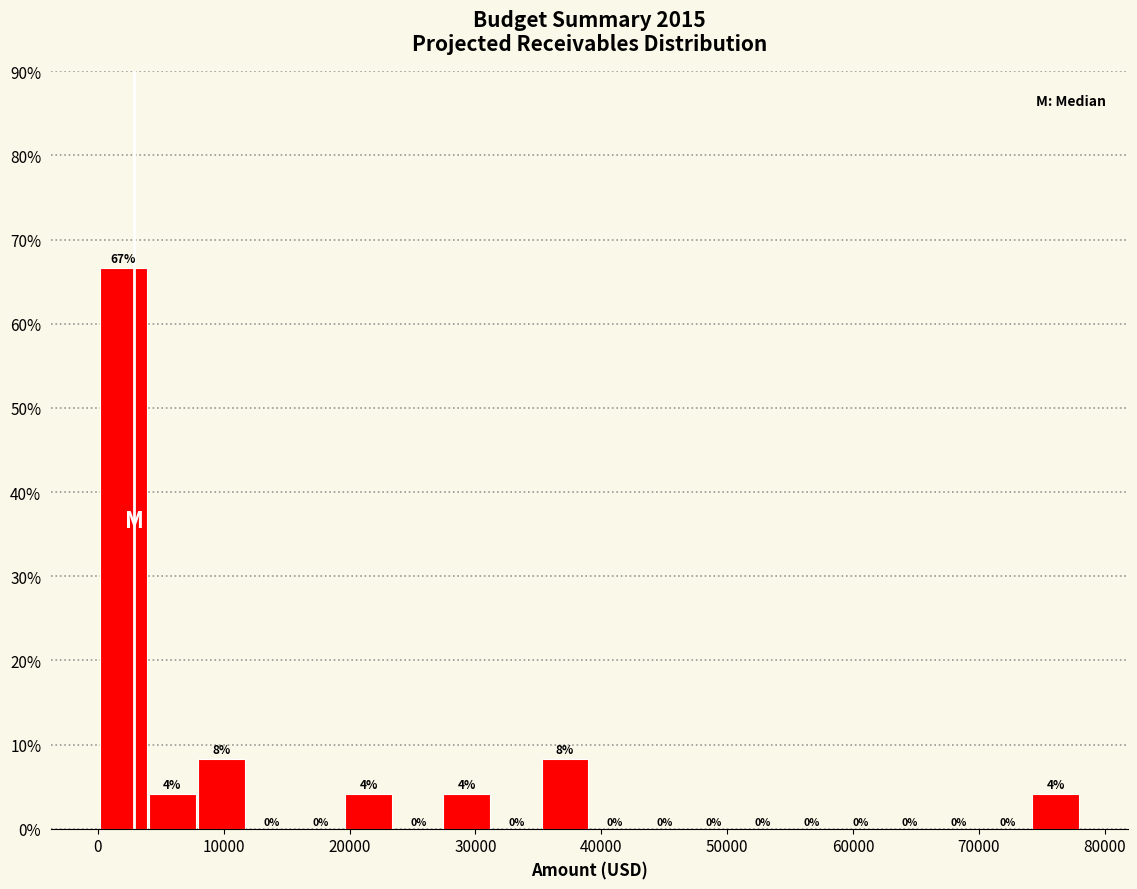

Around what value on the x-axis is the tallest bar? Give the approximate position of its centre, as read against the axis.

2000